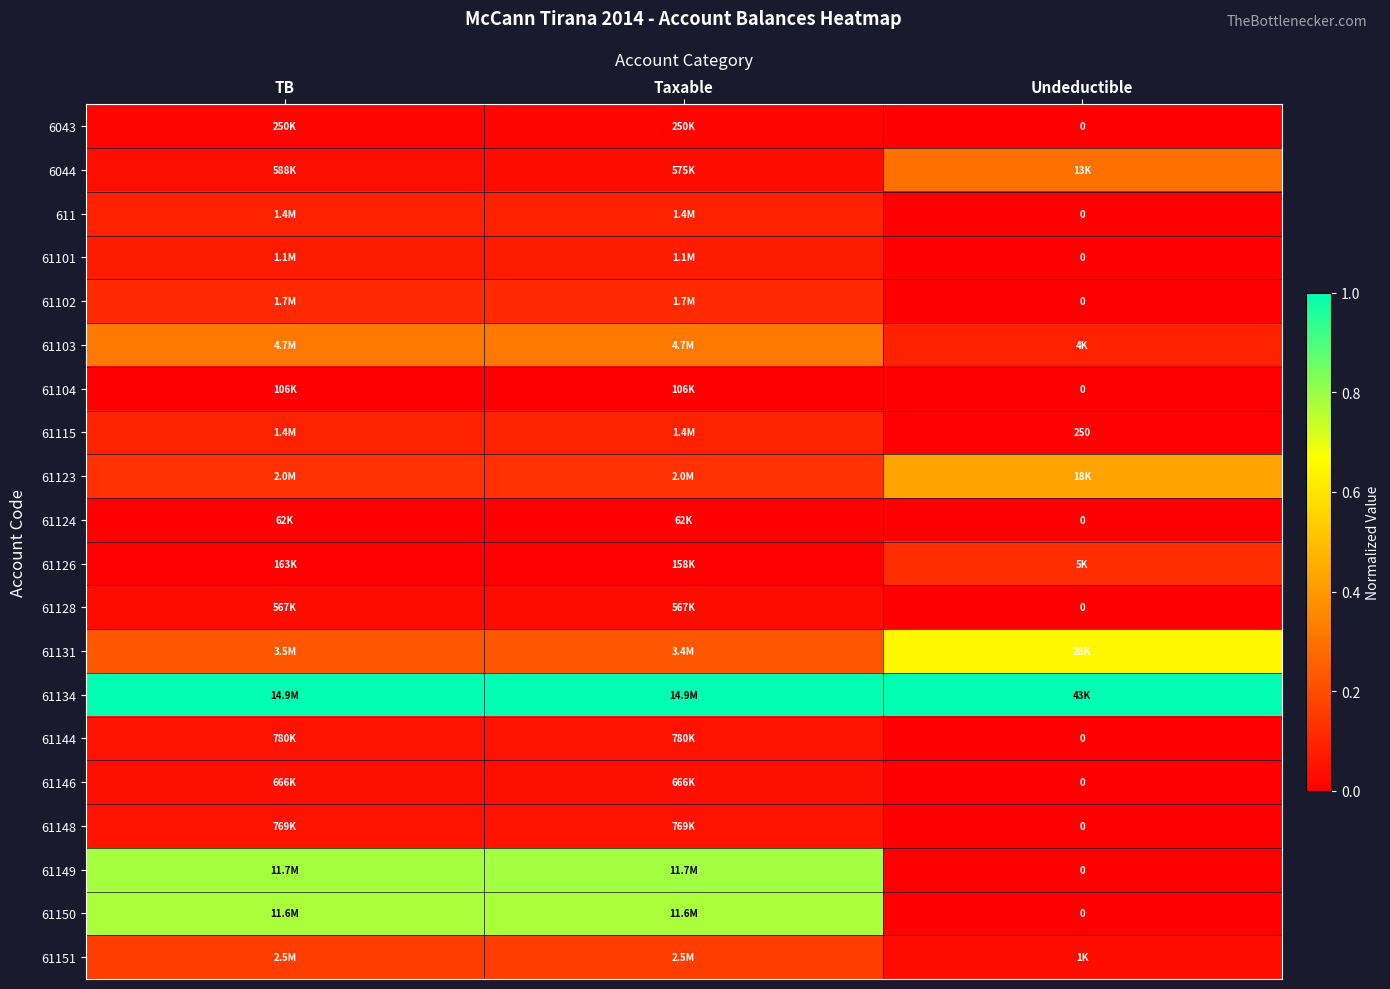

Rank the categories by 61134 value from highest to lowest.

TB, Taxable, Undeductible